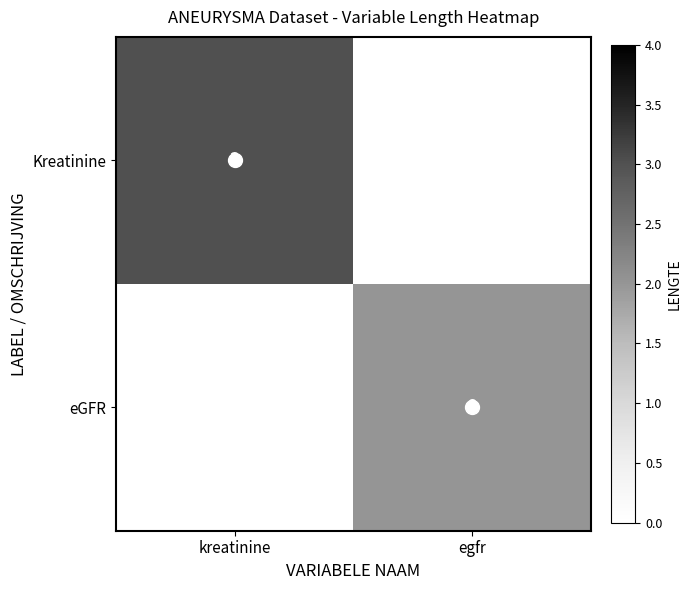

Count the number of categories in the chart.

2